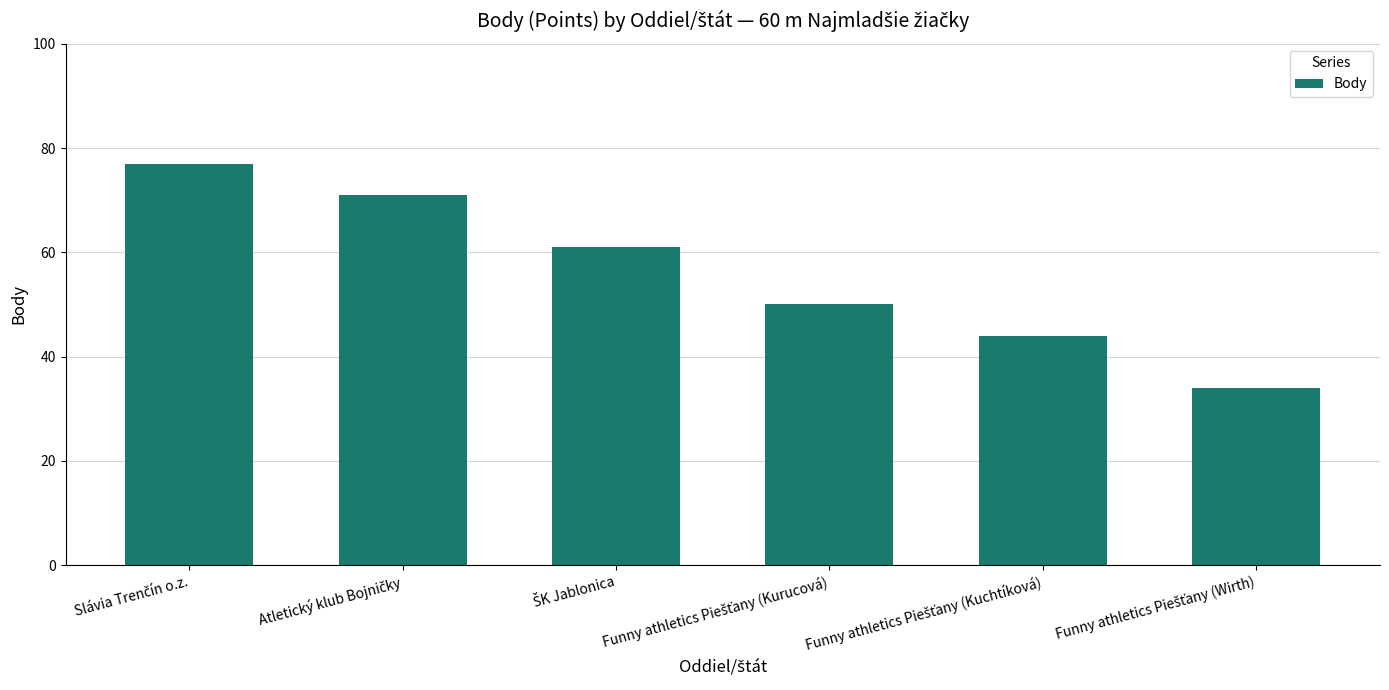

What is the greatest value displayed?

77